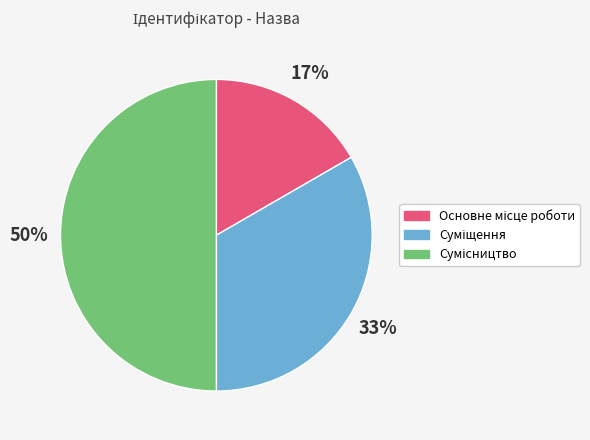

To the nearest percent, what is the difference between the largest and smallest slice percentages?

33%